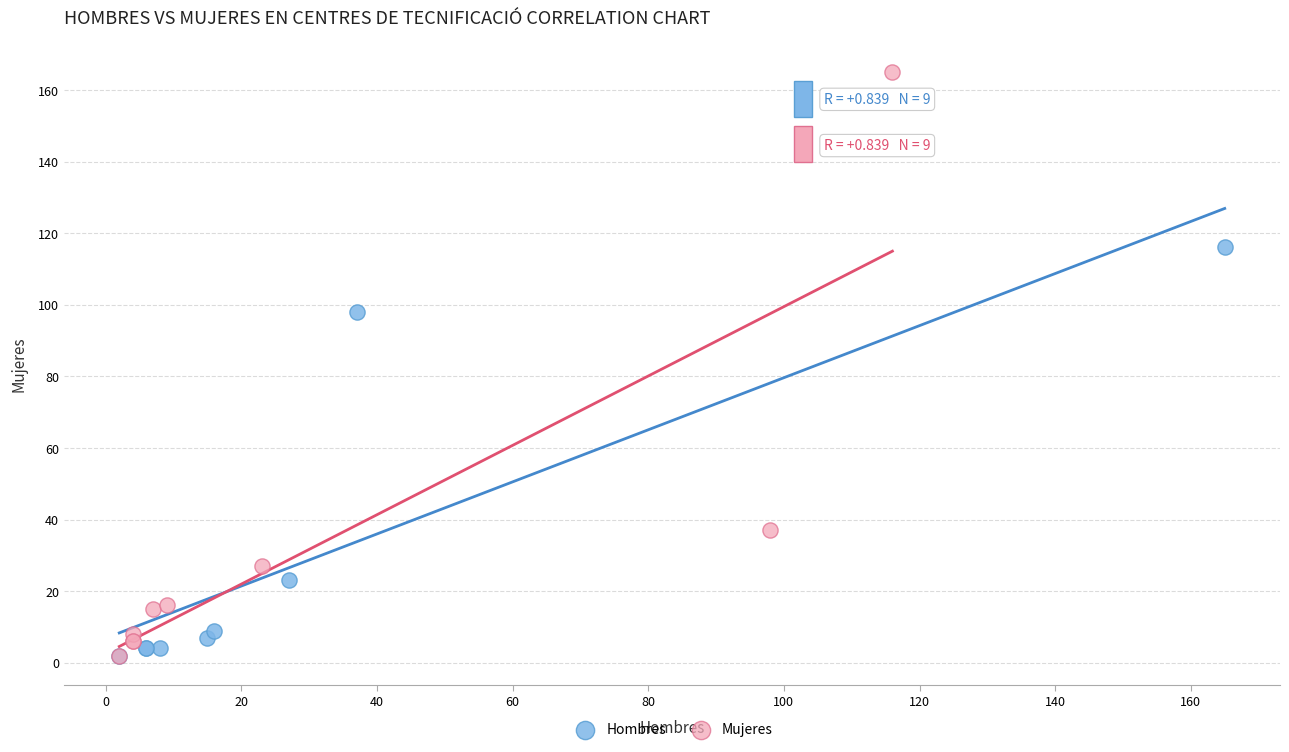

What are all the series names shown in the legend?

Hombres, Mujeres